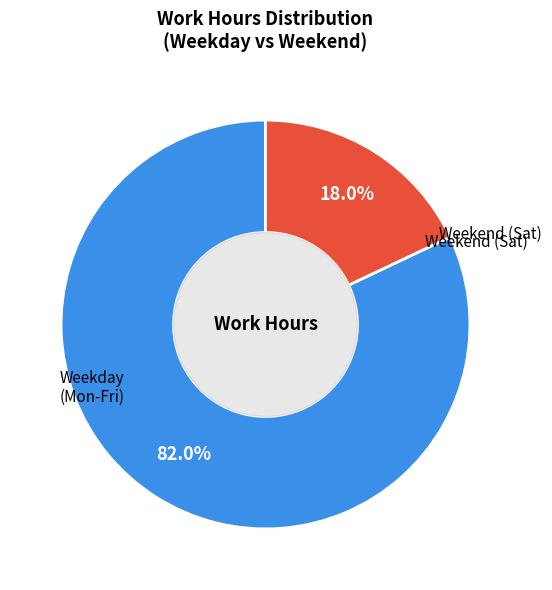

Does any single category account for the majority?

Yes